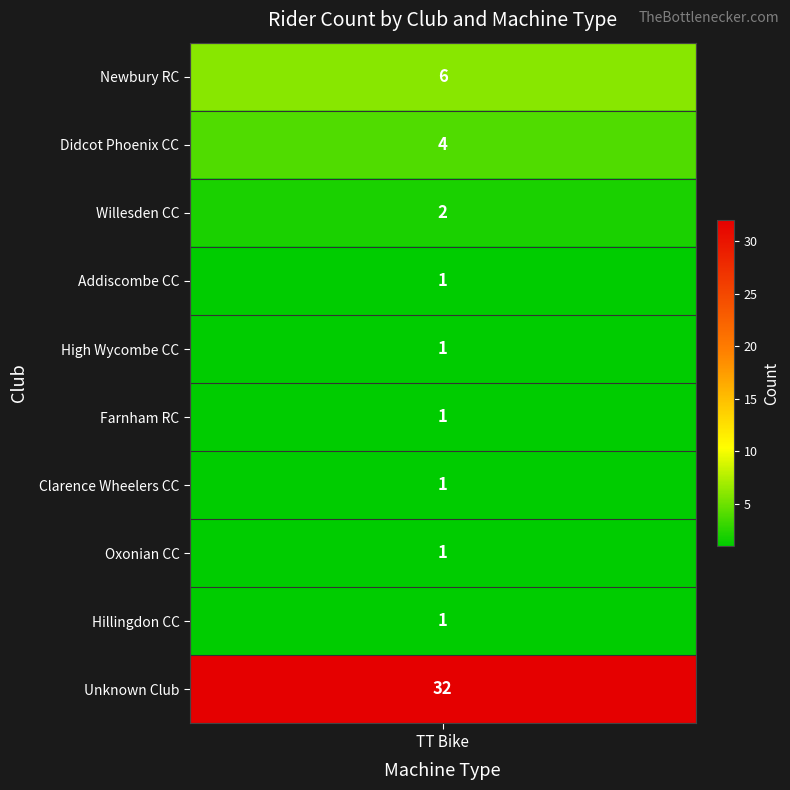

List the series in order of their peak value, lowest first.

Addiscombe CC, High Wycombe CC, Farnham RC, Clarence Wheelers CC, Oxonian CC, Hillingdon CC, Willesden CC, Didcot Phoenix CC, Newbury RC, Unknown Club